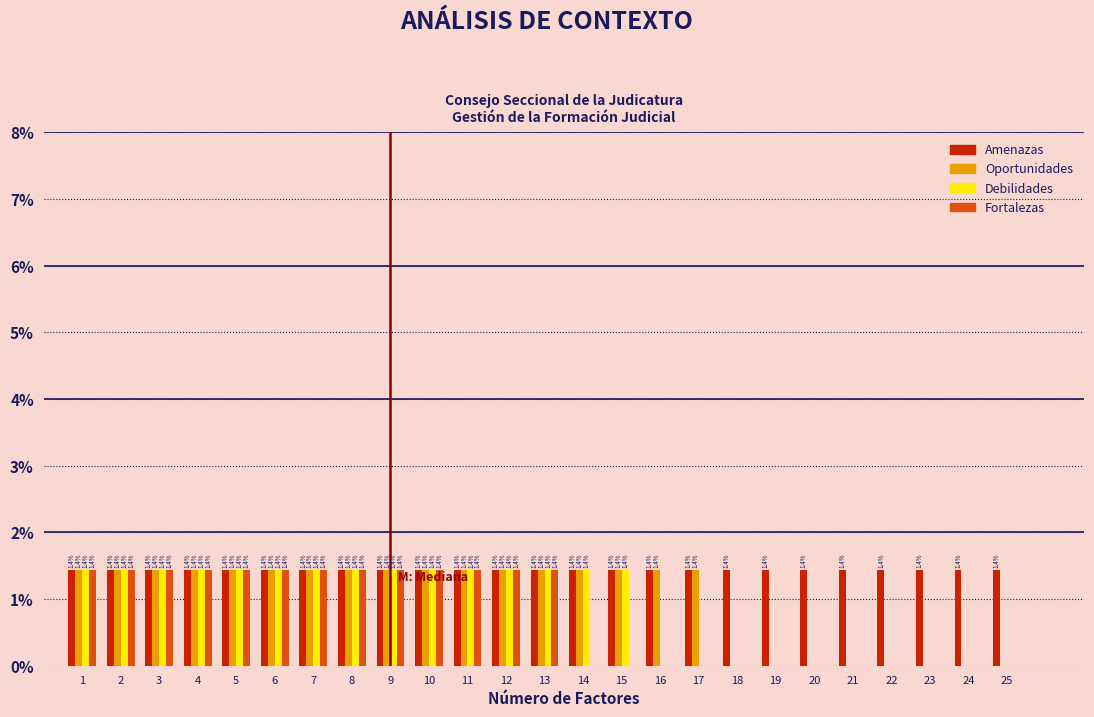

Reading left to right, what are all the values shown in this chart?

Amenazas: 1=1.4	2=1.4	3=1.4	4=1.4	5=1.4	6=1.4	7=1.4	8=1.4	9=1.4	10=1.4	11=1.4	12=1.4	13=1.4	14=1.4	15=1.4	16=1.4	17=1.4	18=1.4	19=1.4	20=1.4	21=1.4	22=1.4	23=1.4	24=1.4	25=1.4
Oportunidades: 1=1.4	2=1.4	3=1.4	4=1.4	5=1.4	6=1.4	7=1.4	8=1.4	9=1.4	10=1.4	11=1.4	12=1.4	13=1.4	14=1.4	15=1.4	16=1.4	17=1.4	18=0.0	19=0.0	20=0.0	21=0.0	22=0.0	23=0.0	24=0.0	25=0.0
Debilidades: 1=1.4	2=1.4	3=1.4	4=1.4	5=1.4	6=1.4	7=1.4	8=1.4	9=1.4	10=1.4	11=1.4	12=1.4	13=1.4	14=1.4	15=1.4	16=0.0	17=0.0	18=0.0	19=0.0	20=0.0	21=0.0	22=0.0	23=0.0	24=0.0	25=0.0
Fortalezas: 1=1.4	2=1.4	3=1.4	4=1.4	5=1.4	6=1.4	7=1.4	8=1.4	9=1.4	10=1.4	11=1.4	12=1.4	13=1.4	14=0.0	15=0.0	16=0.0	17=0.0	18=0.0	19=0.0	20=0.0	21=0.0	22=0.0	23=0.0	24=0.0	25=0.0